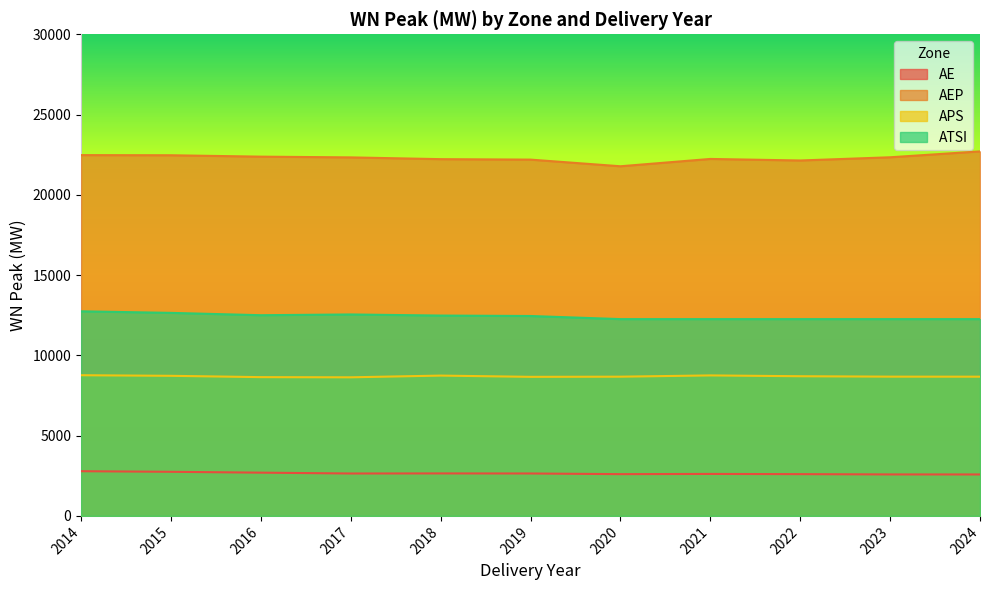

What is the maximum value shown in the chart?

22705